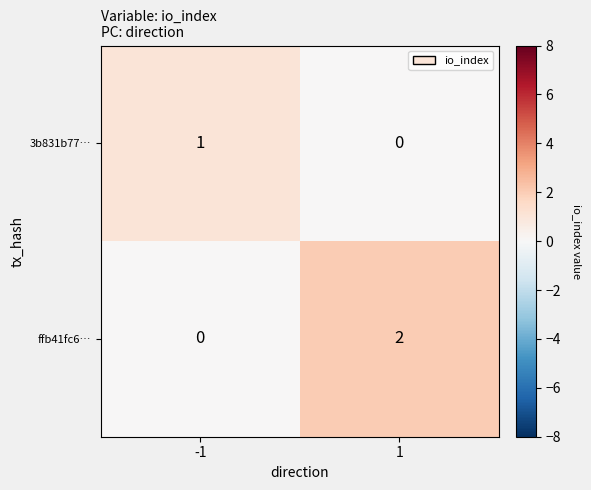

Which series has the largest range (max minus min)?

ffb41fc6…